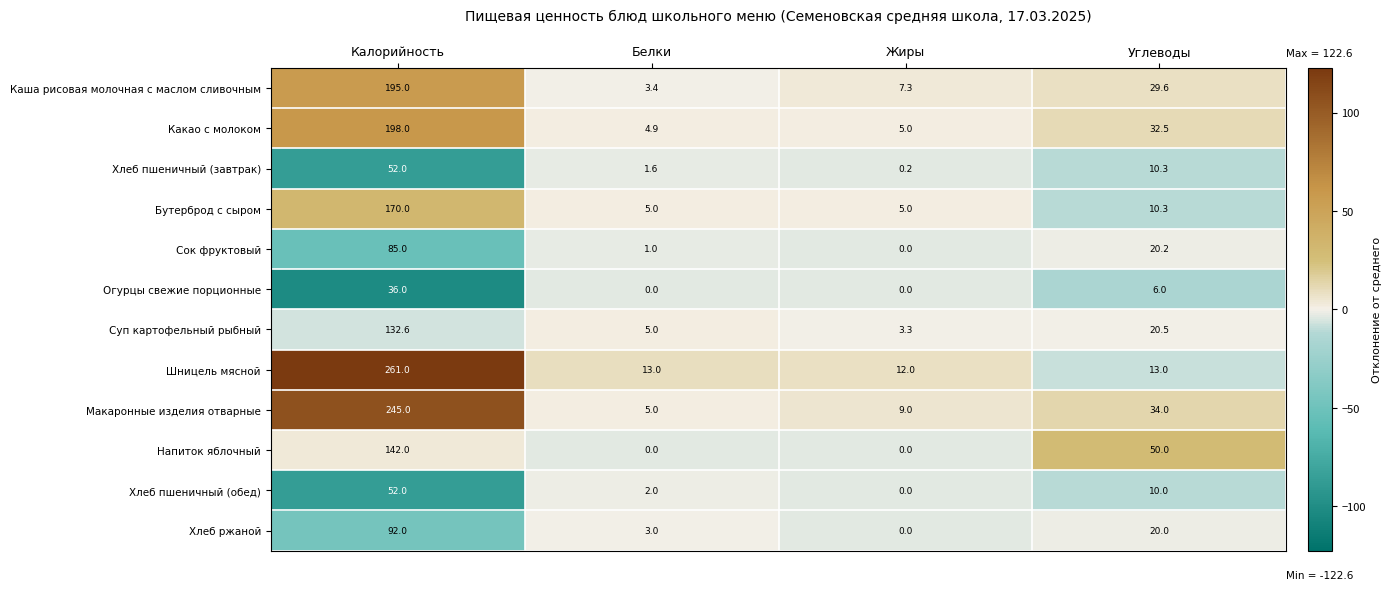

At which category is the sum across all series the highest?

Калорийность